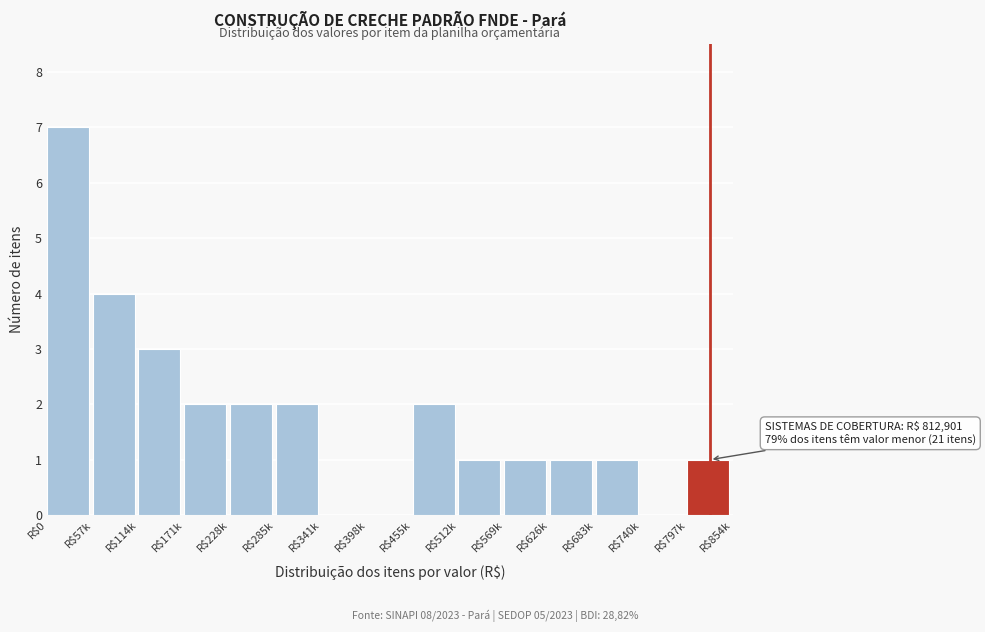

At which category does the chart reach its peak across all series?

R$0